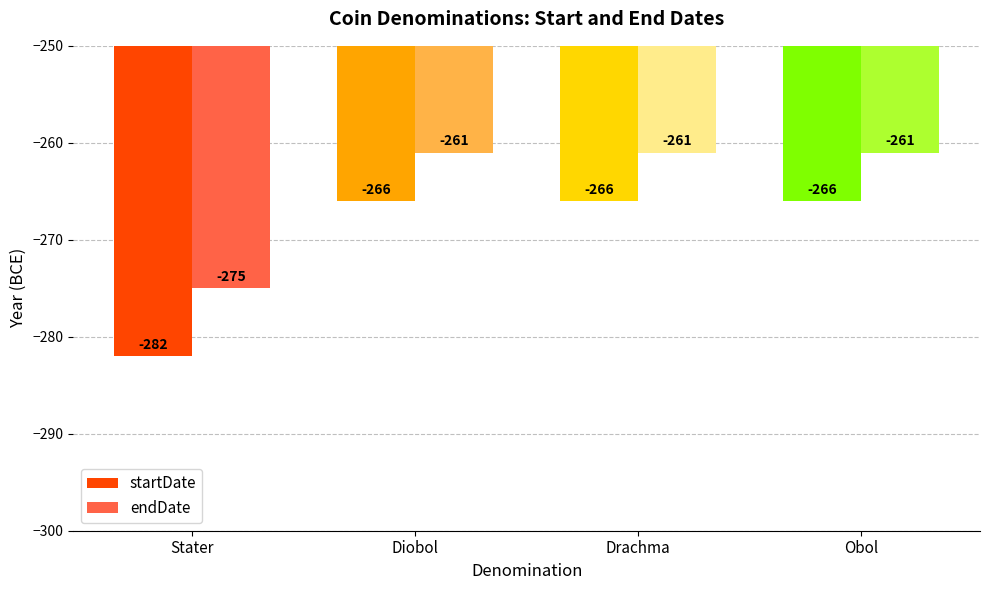

True or false: endDate has a value of -418 at Drachma.

False